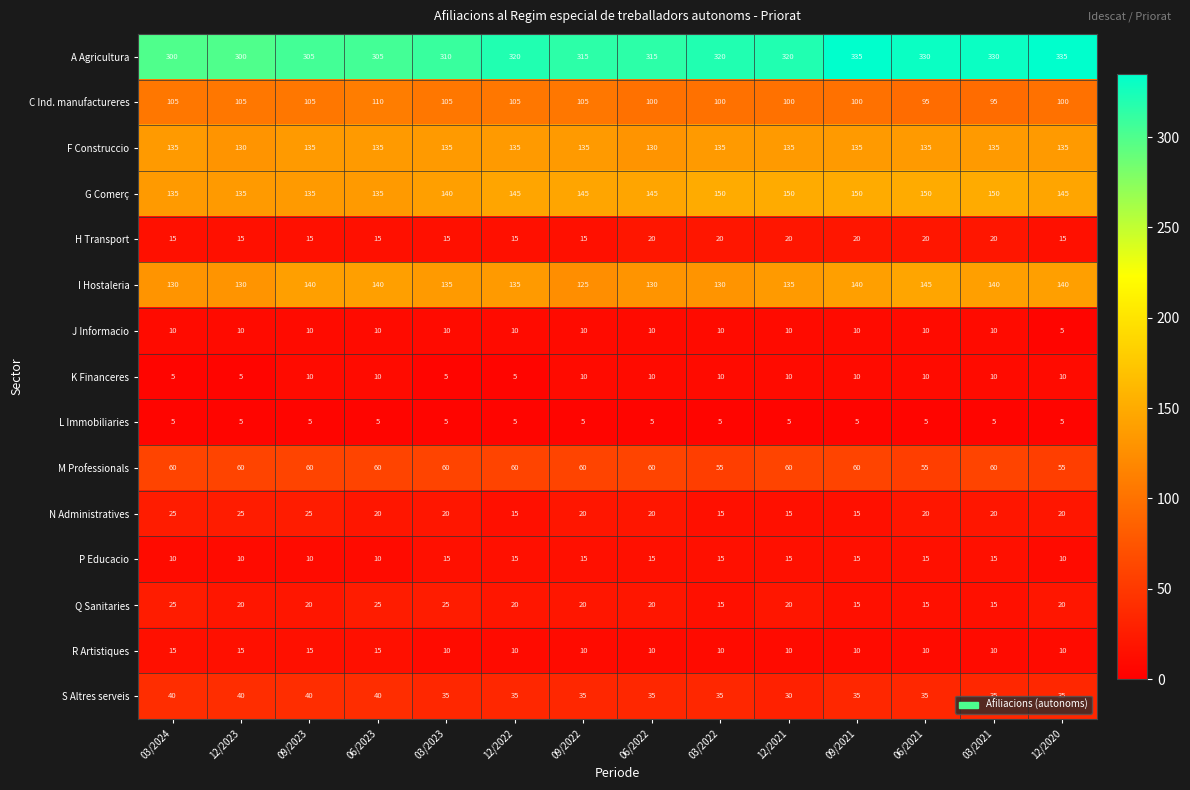

What is the minimum value for S Altres serveis?

30